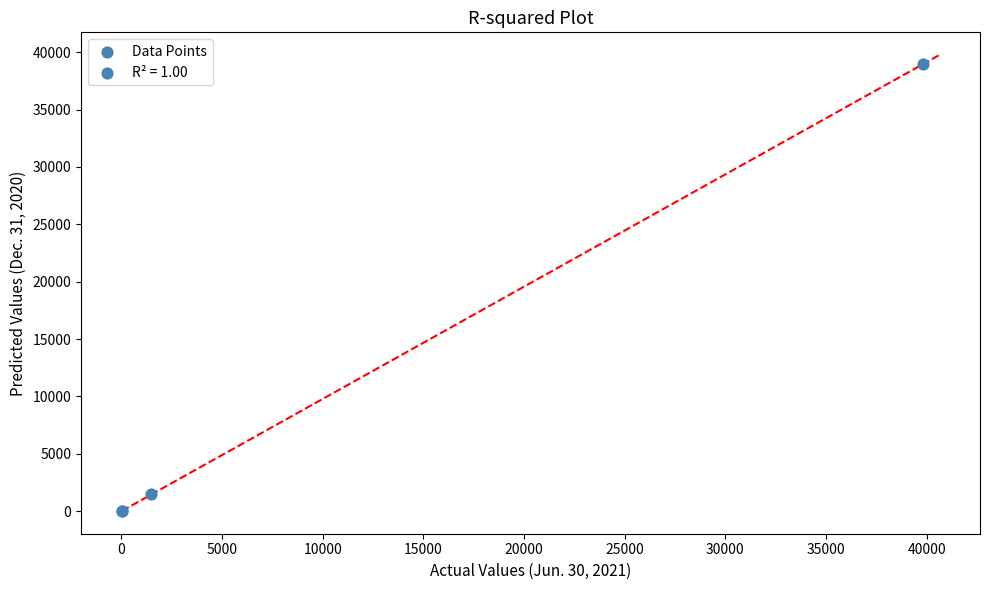

What Y value in the scatter plot is closest to 19494?

1456